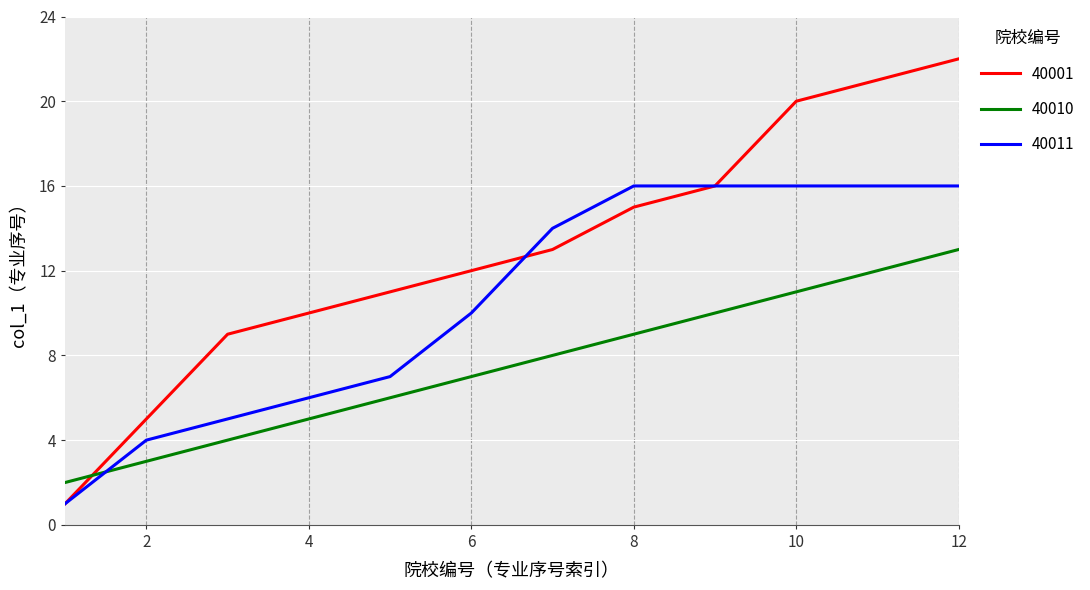

Which series has the largest range (max minus min)?

40001